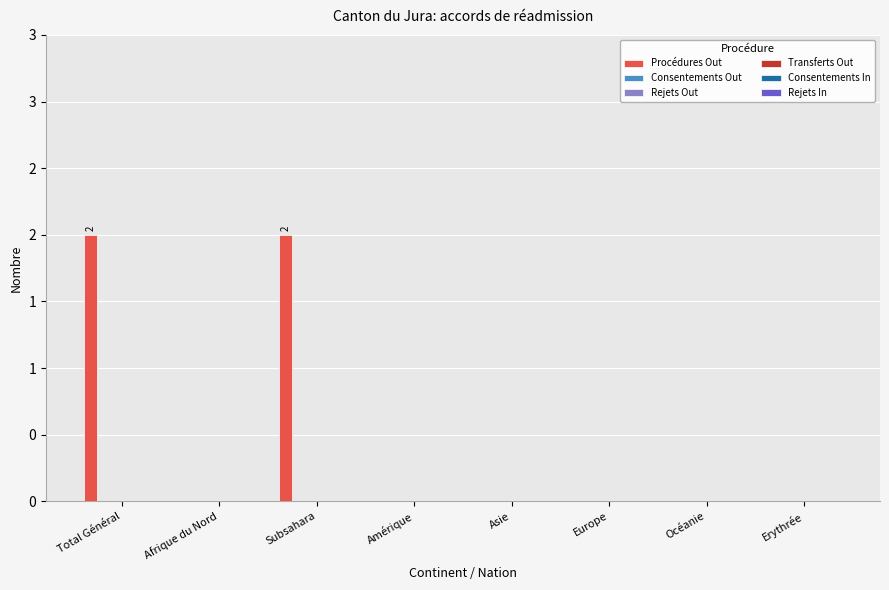

Reading left to right, transcribe all the data shown in this chart.

Procédures Out: Total Général=2	Afrique du Nord=0	Subsahara=2	Amérique=0	Asie=0	Europe=0	Océanie=0	Erythrée=0
Consentements Out: Total Général=0	Afrique du Nord=0	Subsahara=0	Amérique=0	Asie=0	Europe=0	Océanie=0	Erythrée=0
Rejets Out: Total Général=0	Afrique du Nord=0	Subsahara=0	Amérique=0	Asie=0	Europe=0	Océanie=0	Erythrée=0
Transferts Out: Total Général=0	Afrique du Nord=0	Subsahara=0	Amérique=0	Asie=0	Europe=0	Océanie=0	Erythrée=0
Consentements In: Total Général=0	Afrique du Nord=0	Subsahara=0	Amérique=0	Asie=0	Europe=0	Océanie=0	Erythrée=0
Rejets In: Total Général=0	Afrique du Nord=0	Subsahara=0	Amérique=0	Asie=0	Europe=0	Océanie=0	Erythrée=0